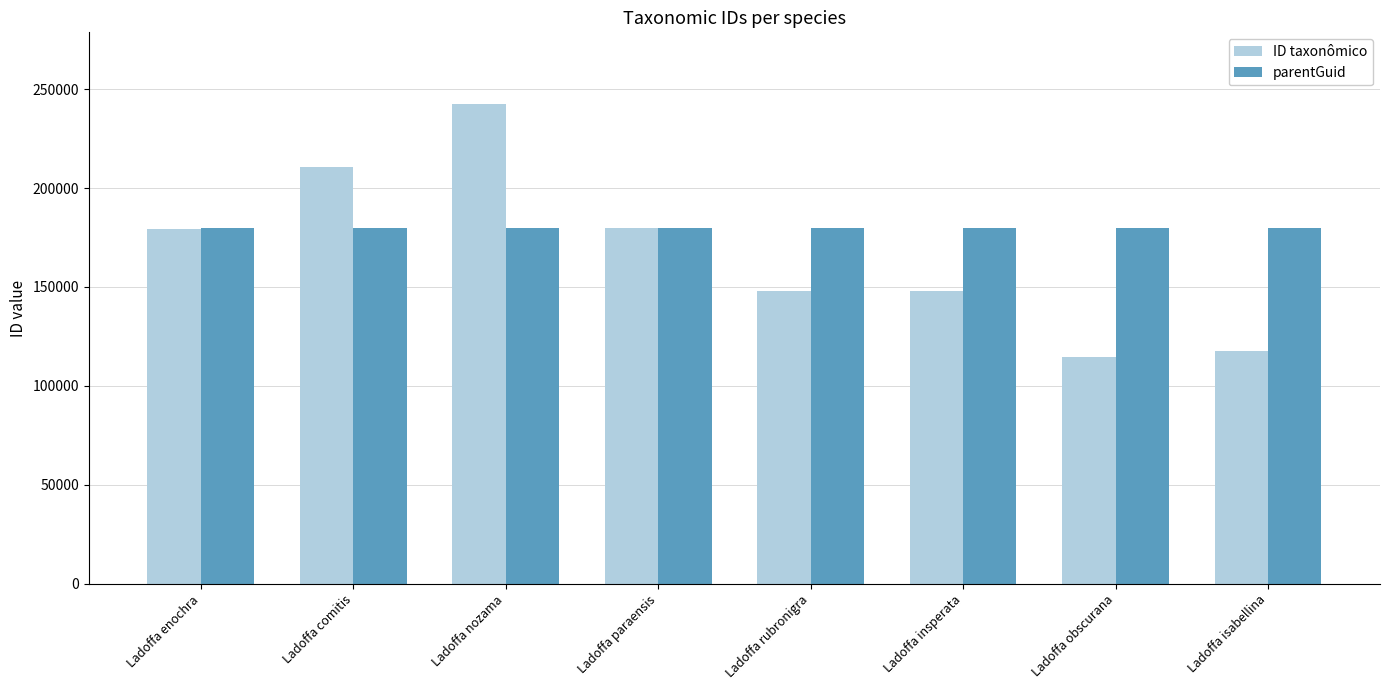

At which category does the chart reach its peak across all series?

Ladoffa nozama